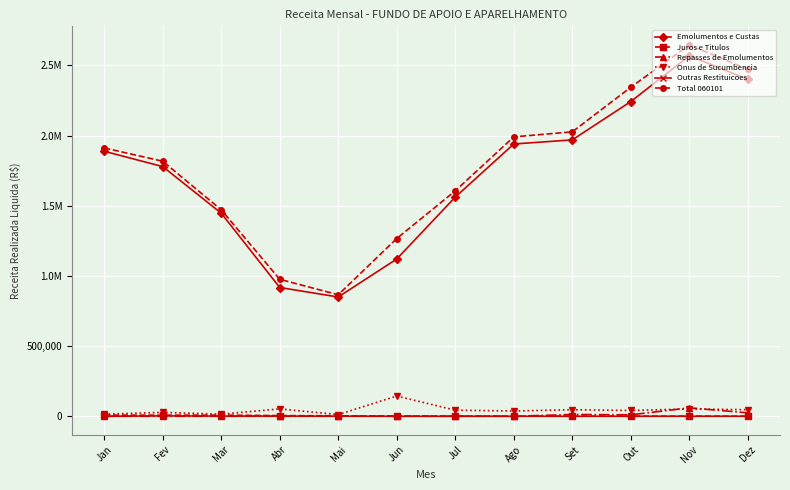

Between Abr and Nov, which series saw the biggest shift?

Total 060101